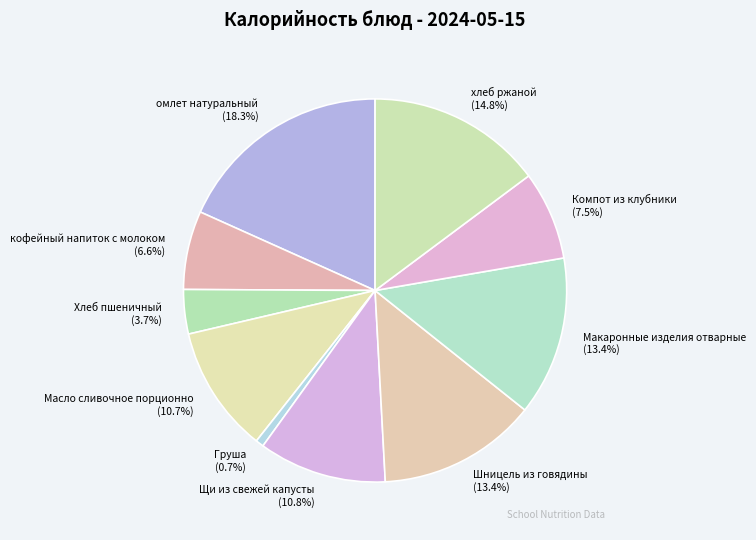

Is there any slice that represents more than half of the pie?

No